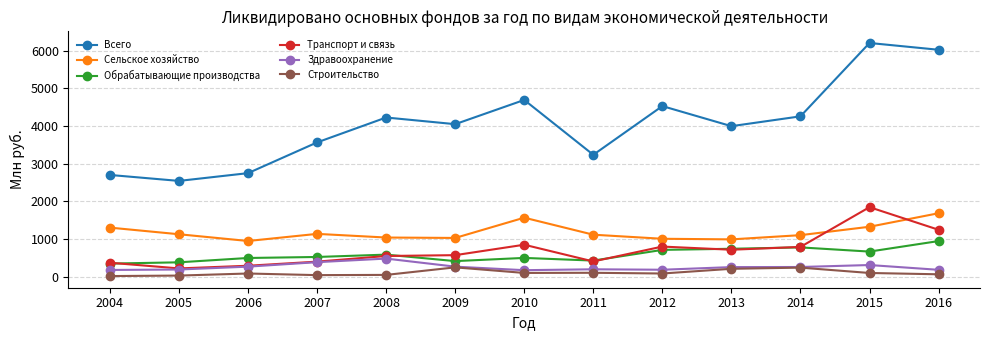

Between 2009 and 2010, which series saw the biggest shift?

Всего